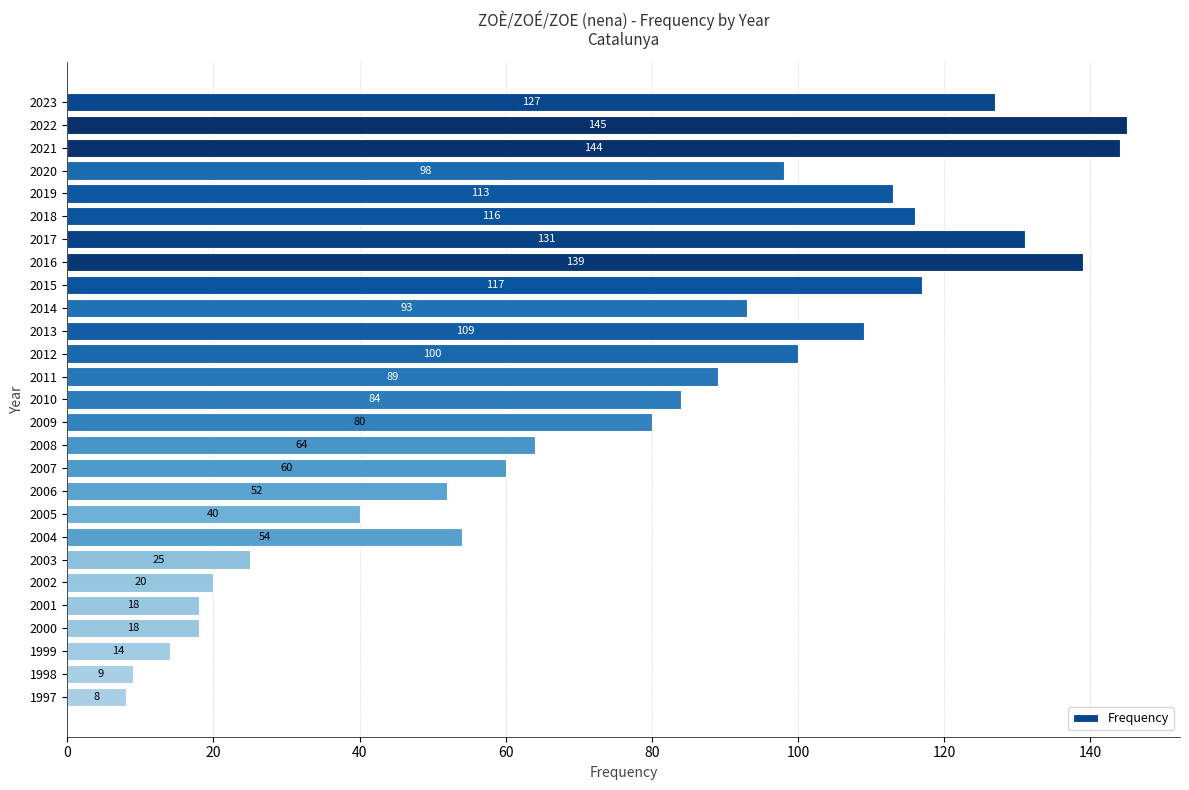

What is the approximate value at 2008, to the nearest 10?

60